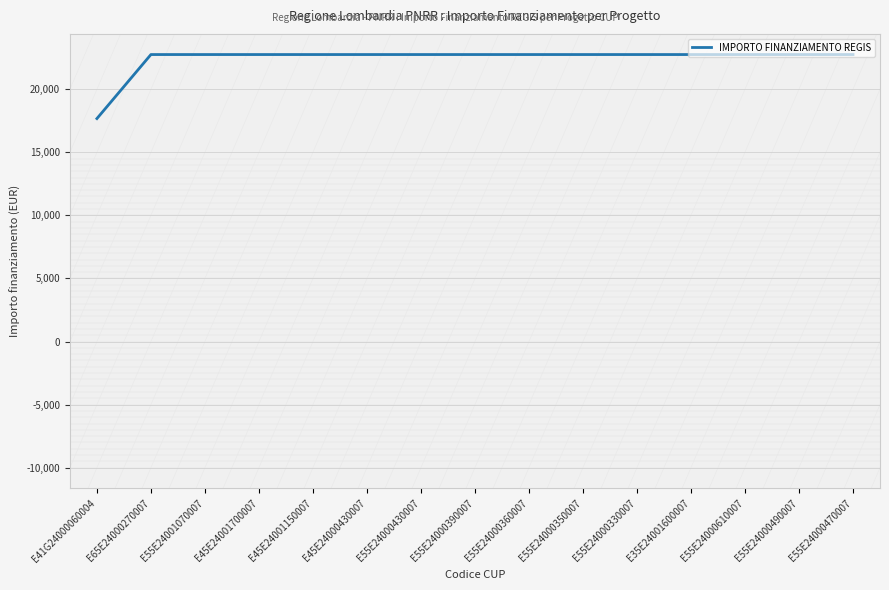

What is the greatest value displayed?

22750.0